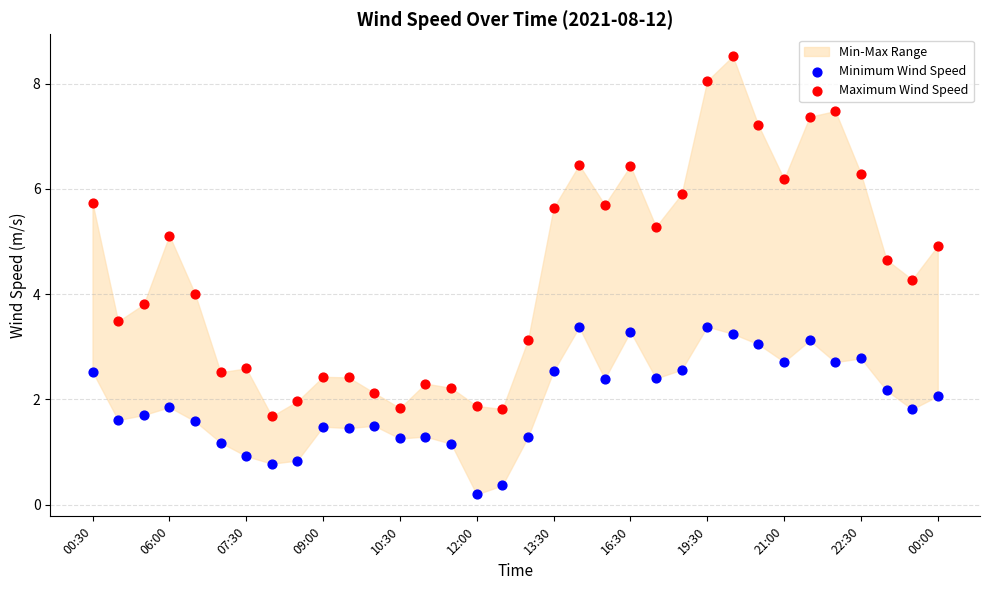

Which series reaches the minimum Y coordinate?

Minimum Wind Speed